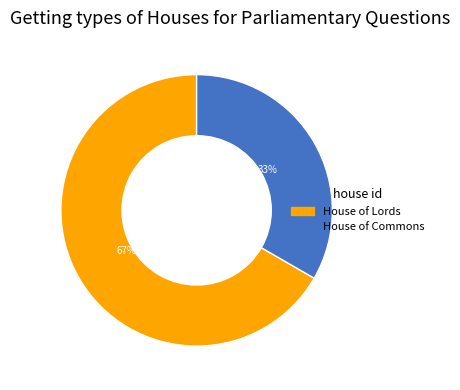

Is the sum of House of Lords and House of Commons greater than half?

Yes